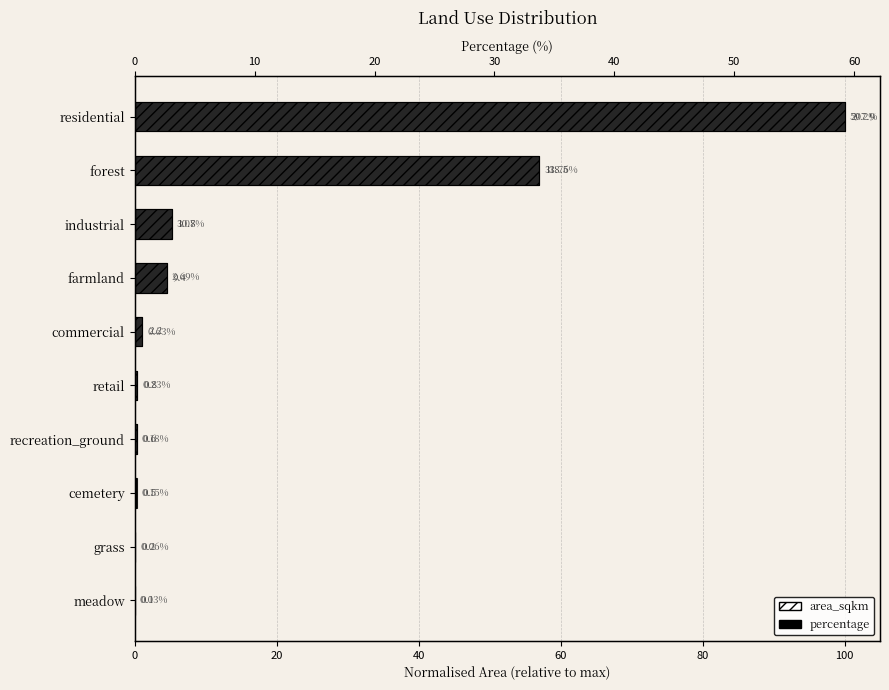

What is the sum of all area_sqkm values?

168.9